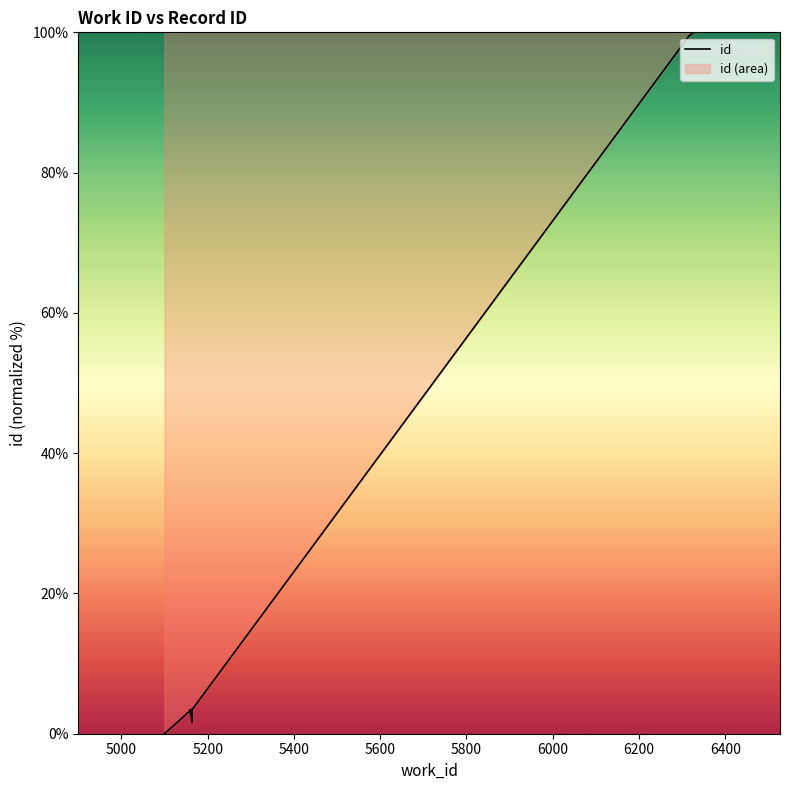

What is the value of the 7th point from the left?

99.6